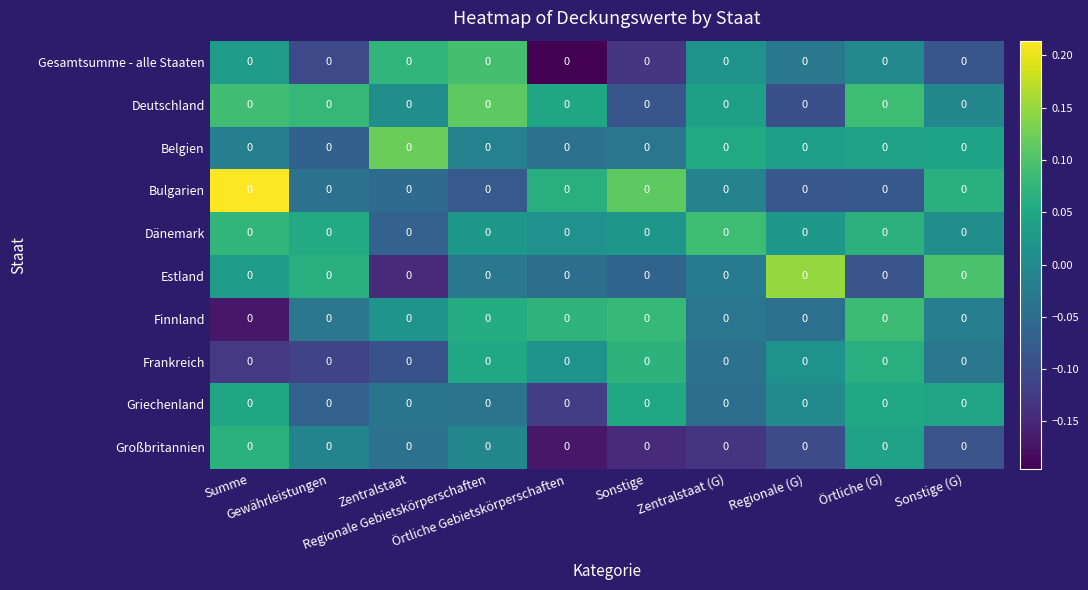

How many data points in Großbritannien are above 0?

2